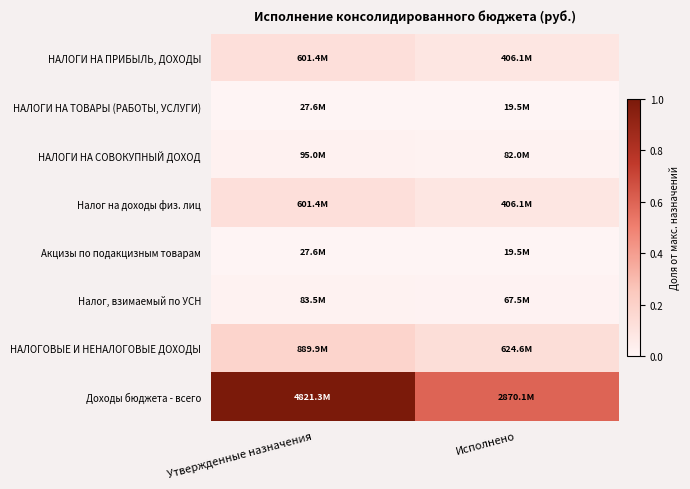

Which series has the largest total across all categories?

Доходы бюджета - всего